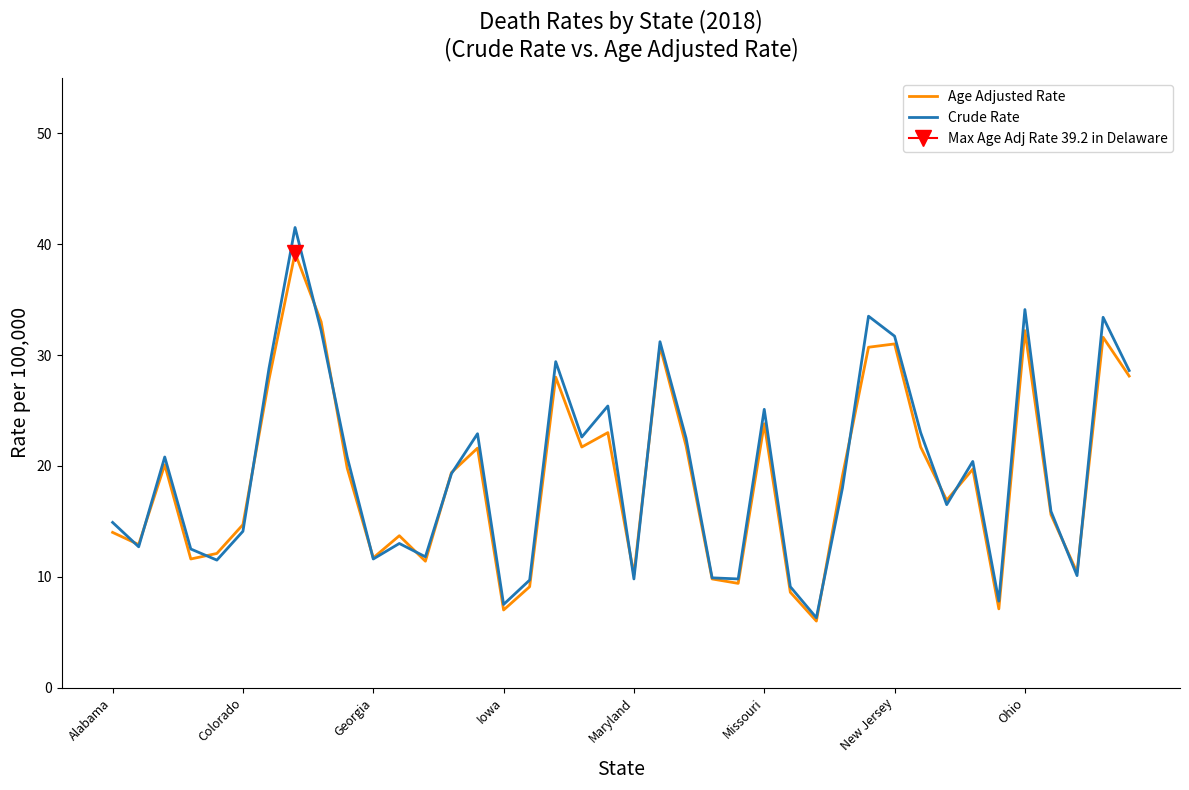

Which series has the largest total across all categories?

Crude Rate